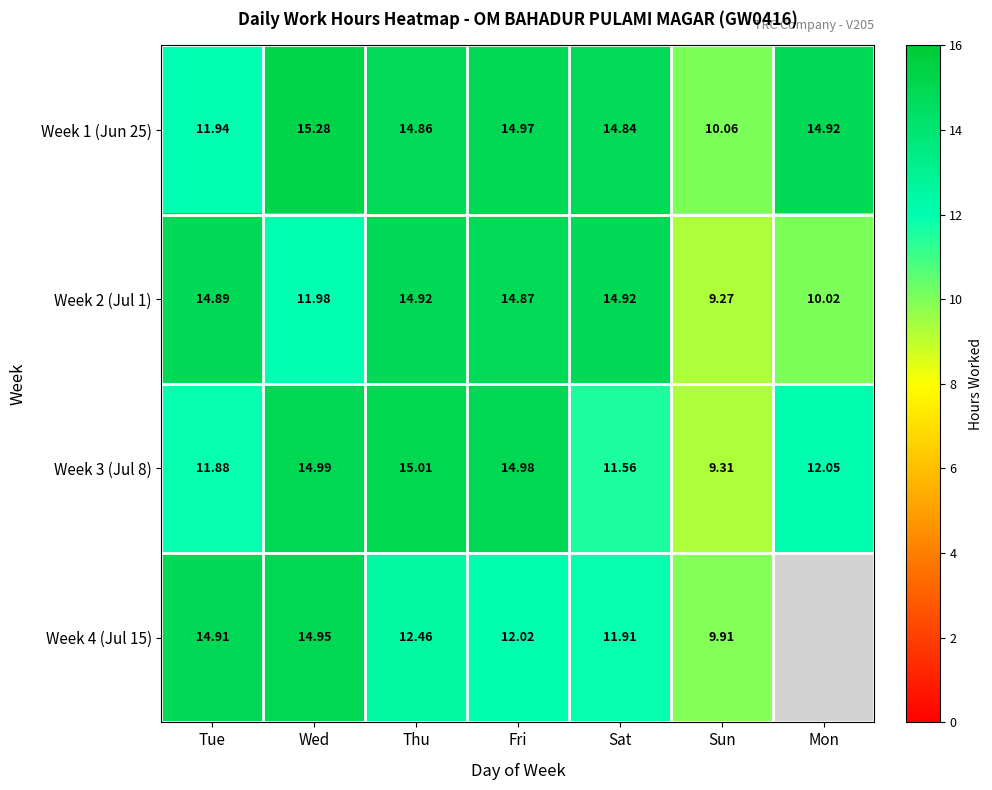

Is the value of Week 2 (Jul 1) at Sat greater than the value of Week 4 (Jul 15) at Thu?

Yes